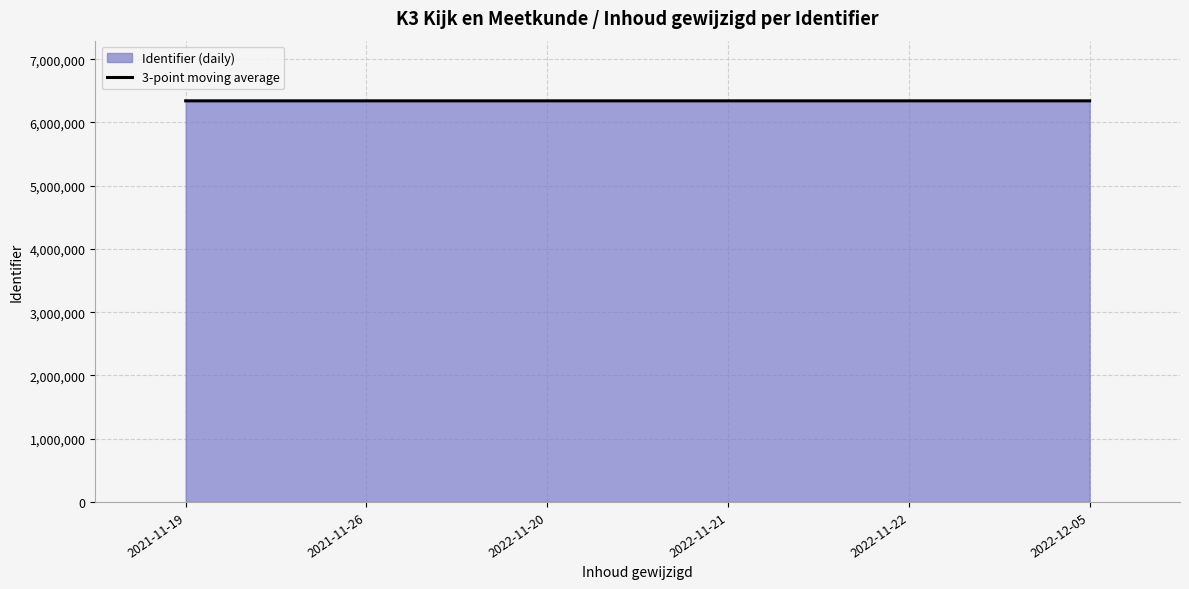

Count the number of data series in this chart.

2